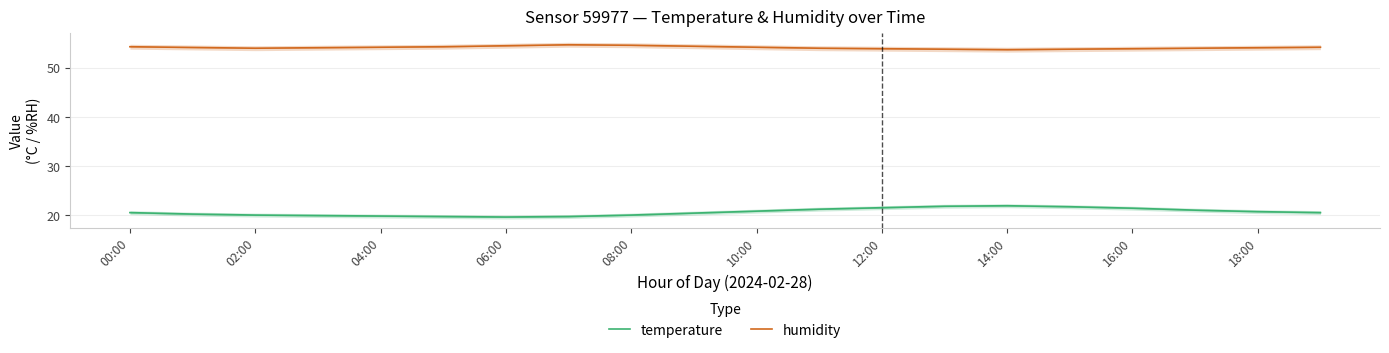

How many interior local peaks does the temperature series have?

1